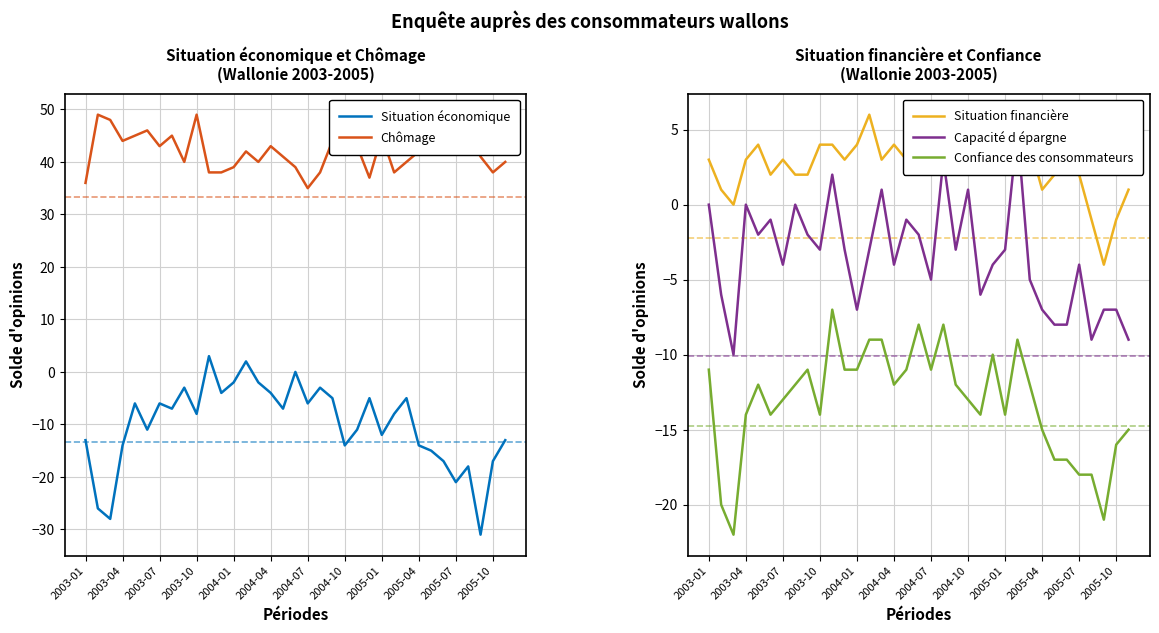

Reading left to right, transcribe all the data shown in this chart.

Situation économique: -13	-26	-28	-14	-6	-11	-6	-7	-3	-8	3	-4	-2	2	-2	-4	-7	0	-6	-3	-5	-14	-11	-5	-12	-8	-5	-14	-15	-17	-21	-18	-31	-17	-13
Chômage: 36	49	48	44	45	46	43	45	40	49	38	38	39	42	40	43	41	39	35	38	44	42	43	37	45	38	40	42	47	44	48	46	41	38	40
Situation financière: 3	1	0	3	4	2	3	2	2	4	4	3	4	6	3	4	3	6	3	5	4	4	2	4	2	3	4	1	2	2	2	-1	-4	-1	1
Capacité d épargne: 0	-6	-10	0	-2	-1	-4	0	-2	-3	2	-3	-7	-3	1	-4	-1	-2	-5	3	-3	1	-6	-4	-3	5	-5	-7	-8	-8	-4	-9	-7	-7	-9
Confiance des consommateurs: -11	-20	-22	-14	-12	-14	-13	-12	-11	-14	-7	-11	-11	-9	-9	-12	-11	-8	-11	-8	-12	-13	-14	-10	-14	-9	-12	-15	-17	-17	-18	-18	-21	-16	-15